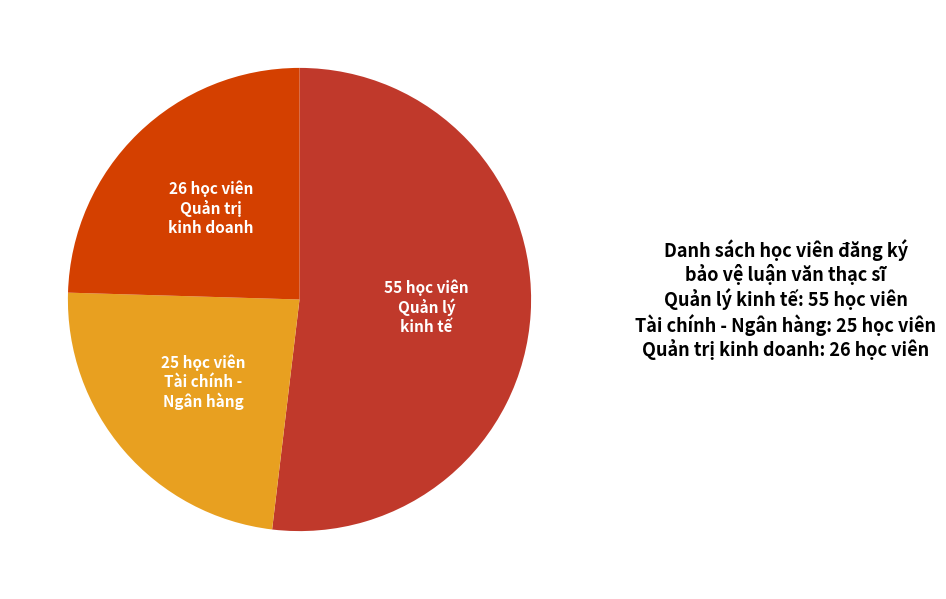

Combined, do Tài chính - Ngân hàng and Quản trị kinh doanh account for over 50%?

No